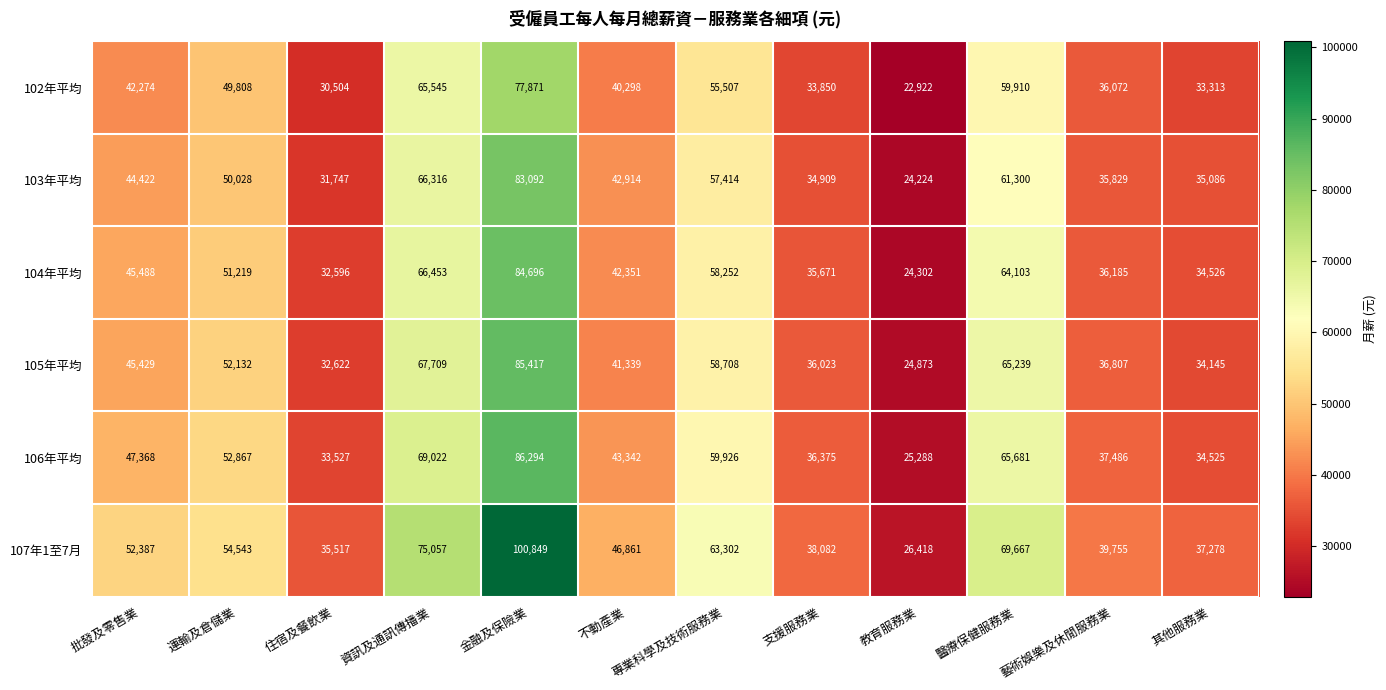

At which category is the sum across all series the highest?

金融及保險業